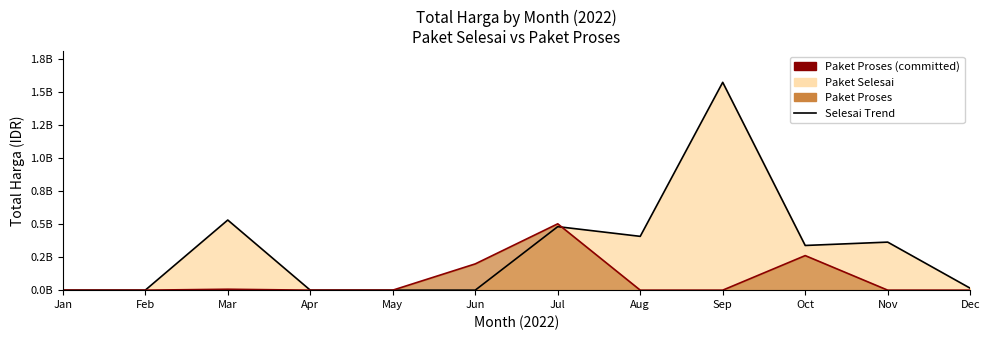

What is the average value of the Proses Line series?

80947994